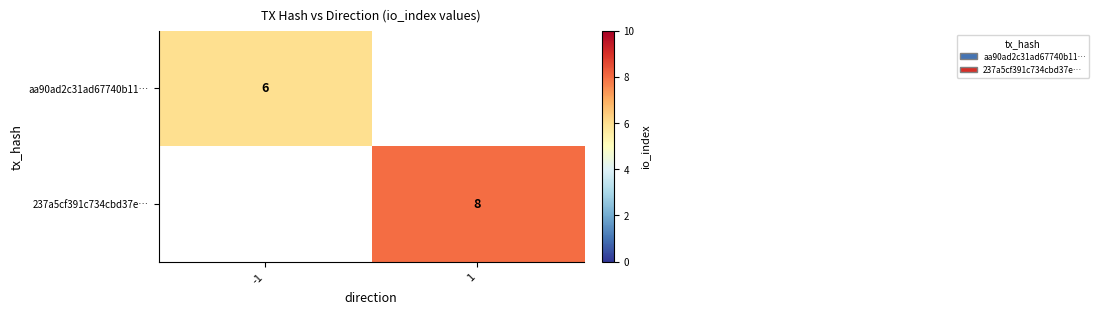

Between -1 and 1, which is larger?

1